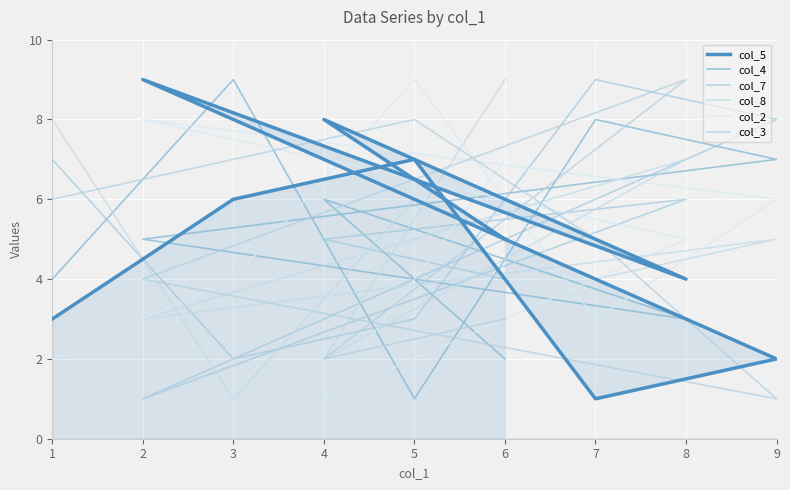

In col_8, how many points are higher than both neighbors (excluding endpoints)?

3